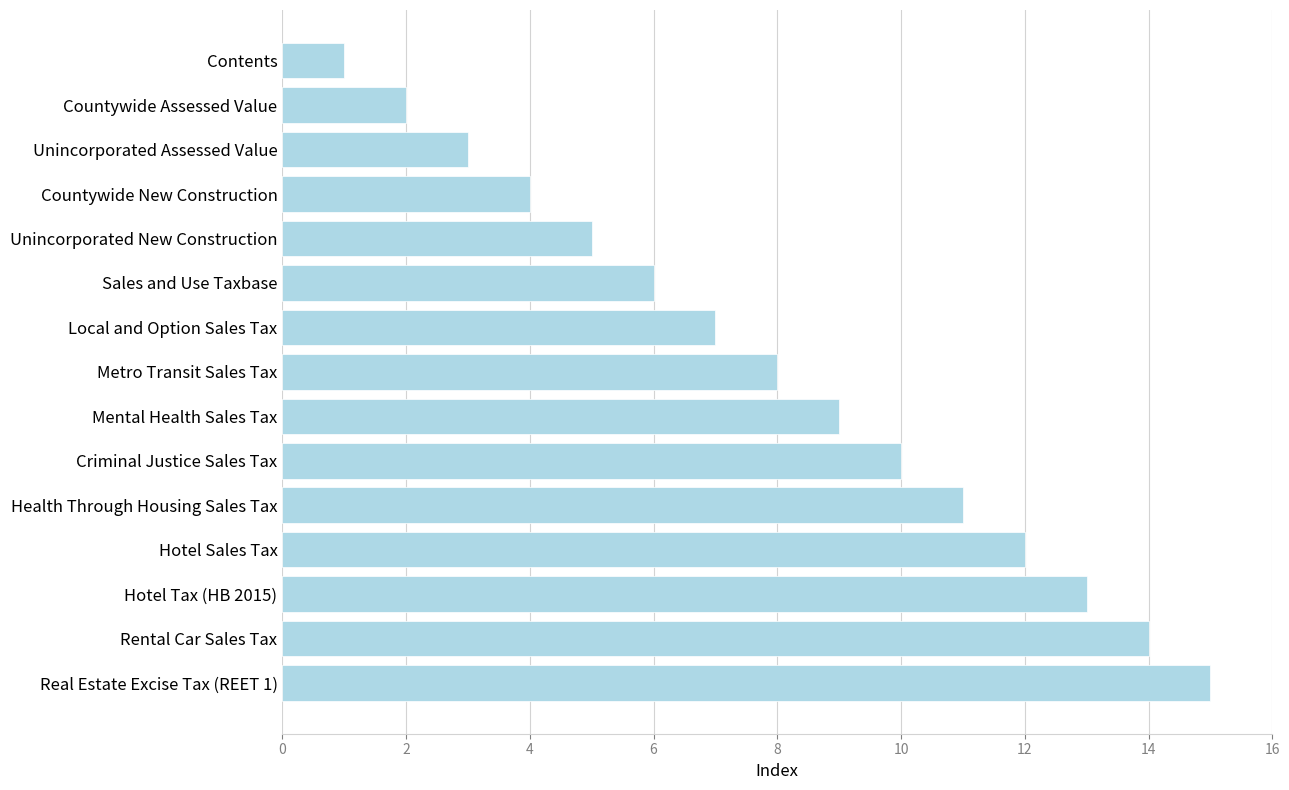

What is the maximum value shown in the chart?

15